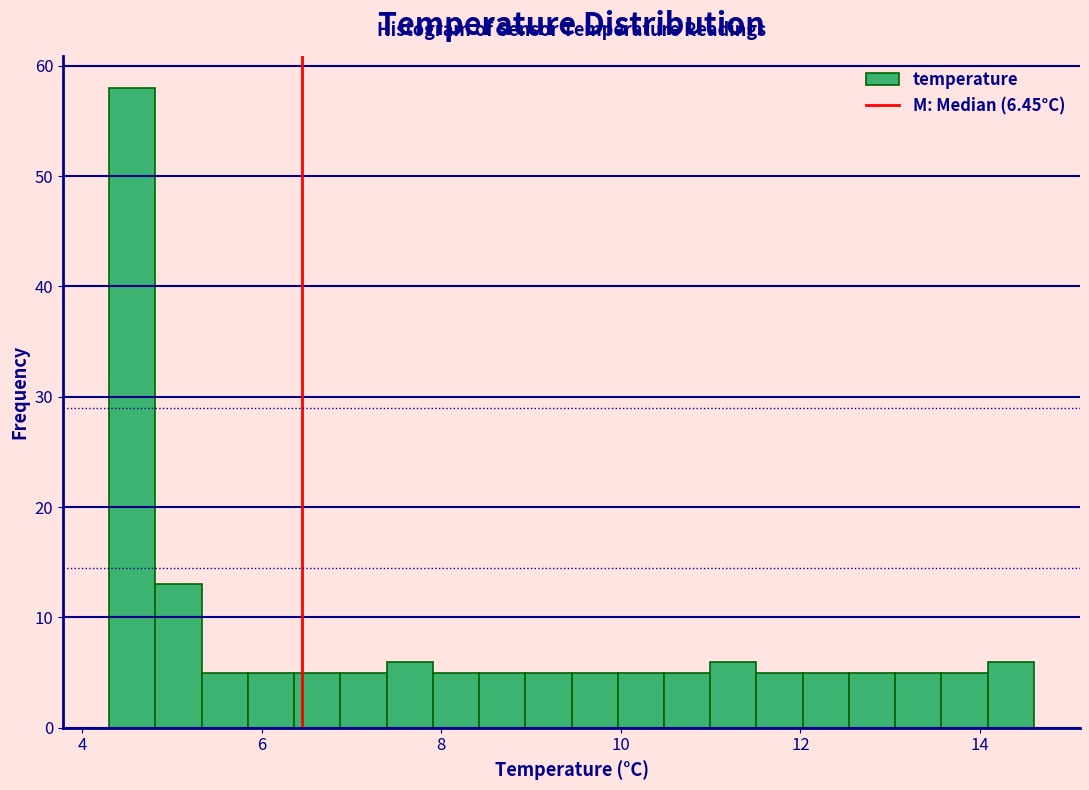

Around what value on the x-axis is the tallest bar? Give the approximate position of its centre, as read against the axis.

4.6